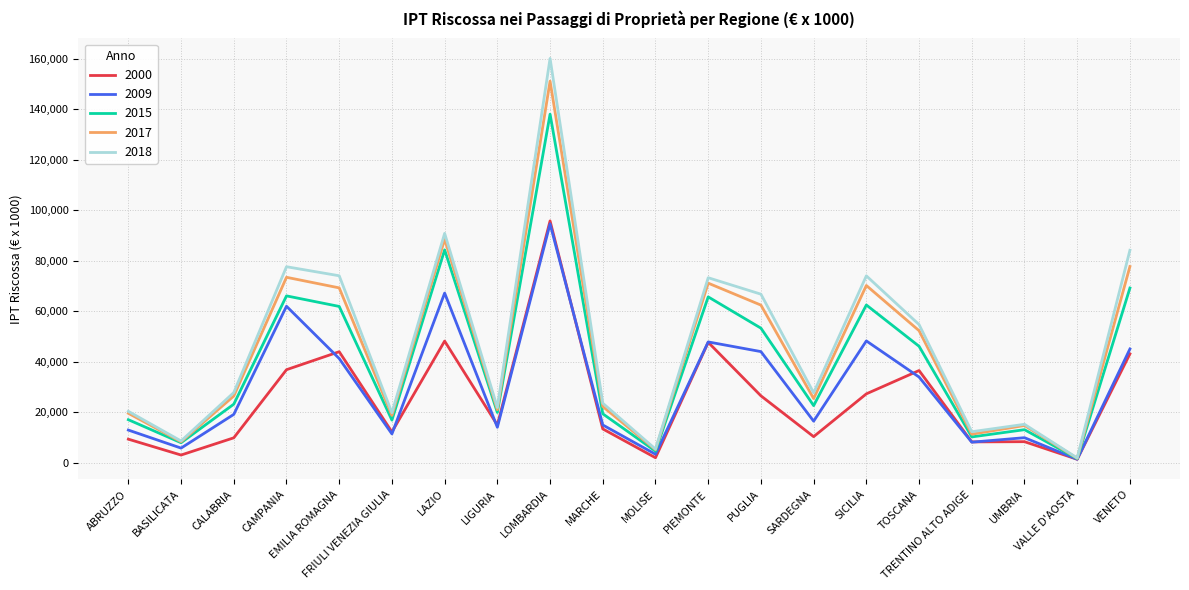

Which series has the widest spread of values?

2018